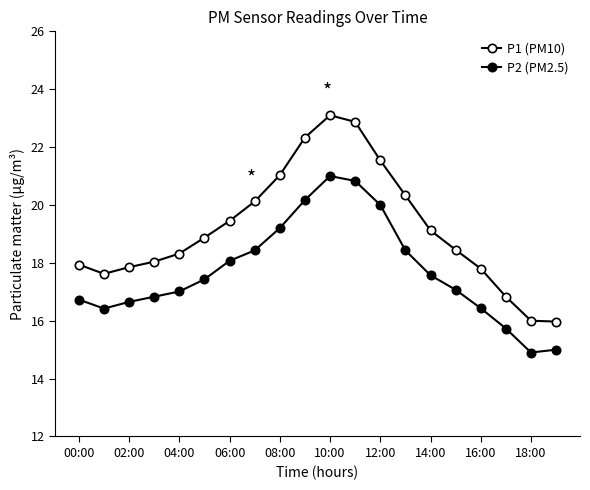

What is the smallest value displayed?

14.9